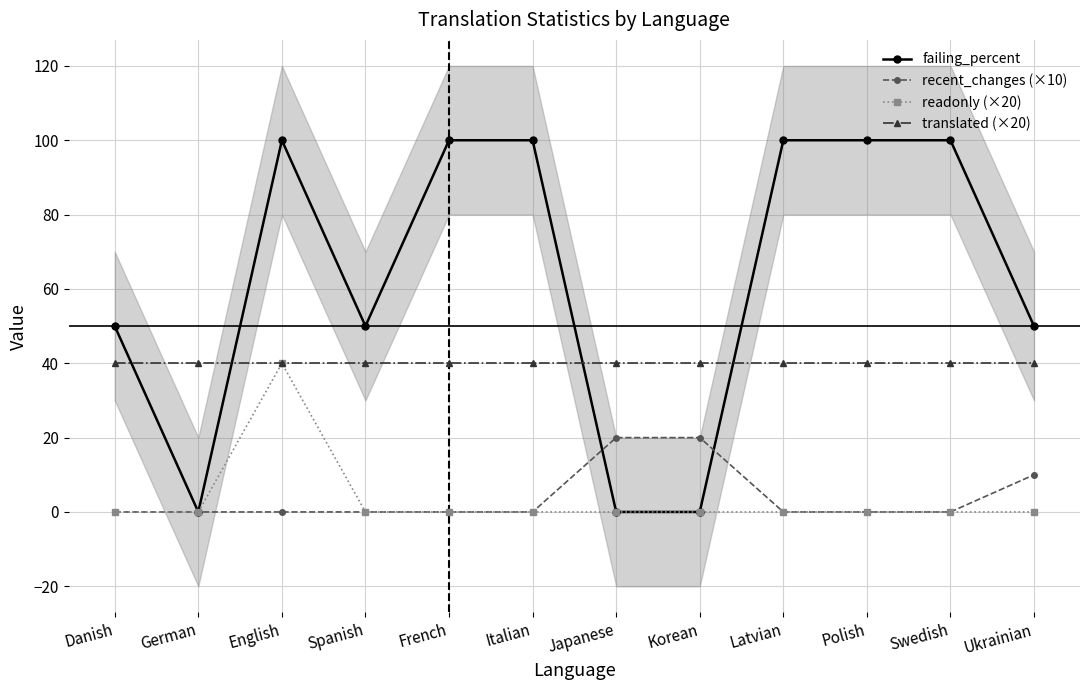

What is the total value across all series at German?

40